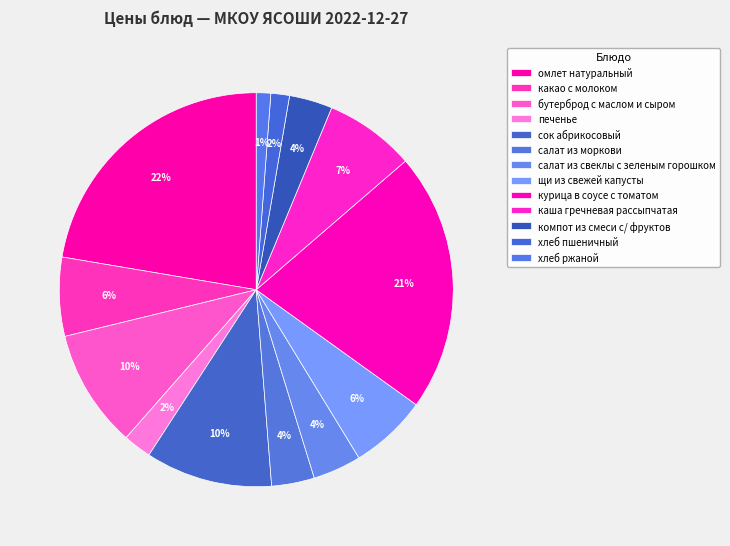

What is the largest slice in the pie chart?

омлет натуральный